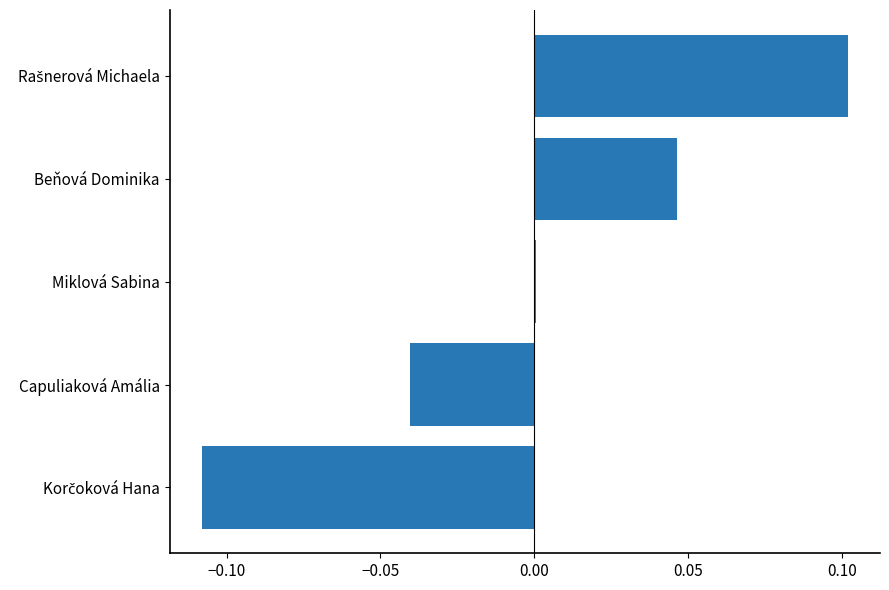

What is the change in value from Capuliaková Amália to Beňová Dominika?

+0.1